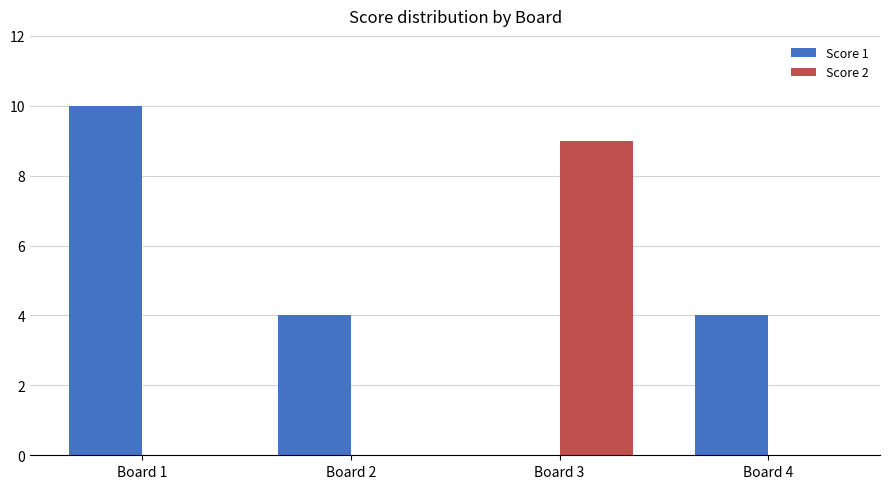

Reading left to right, what are all the values shown in this chart?

Score 1: 10	4	0	4
Score 2: 0	0	9	0